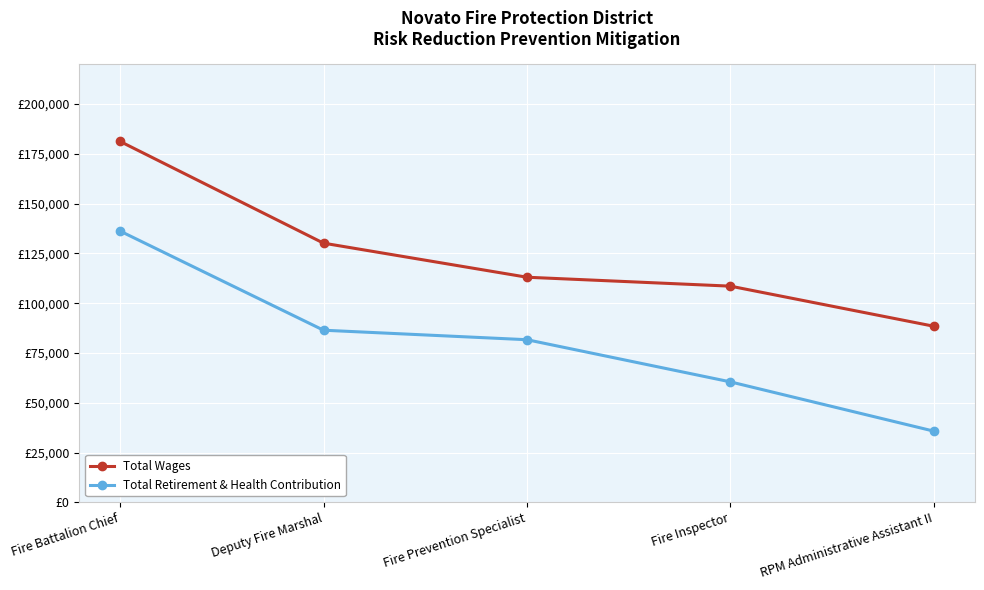

Which series has the largest range (max minus min)?

Total Retirement & Health Contribution